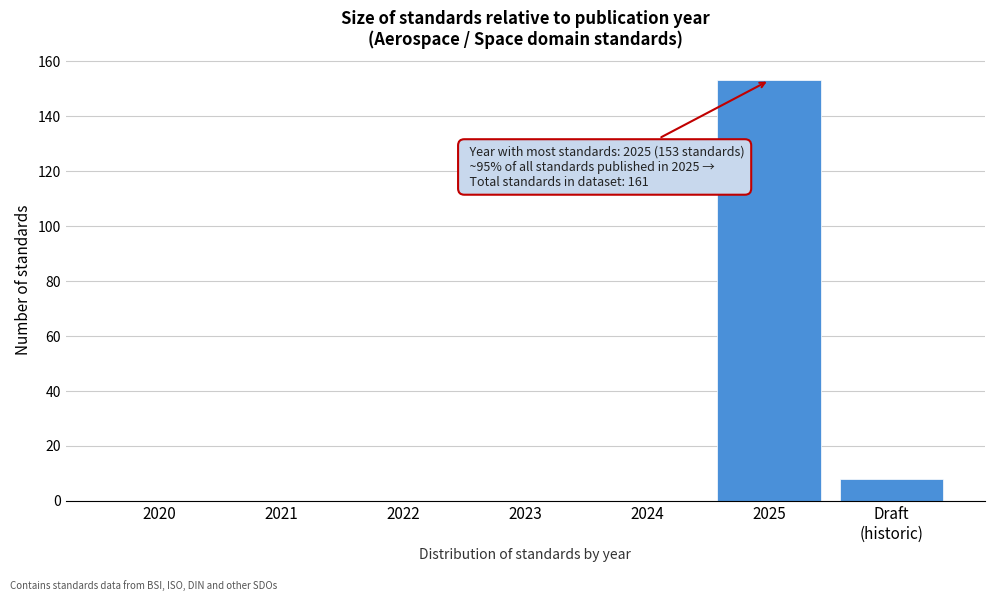

Which has a higher value, 2020 or 2025?

2025